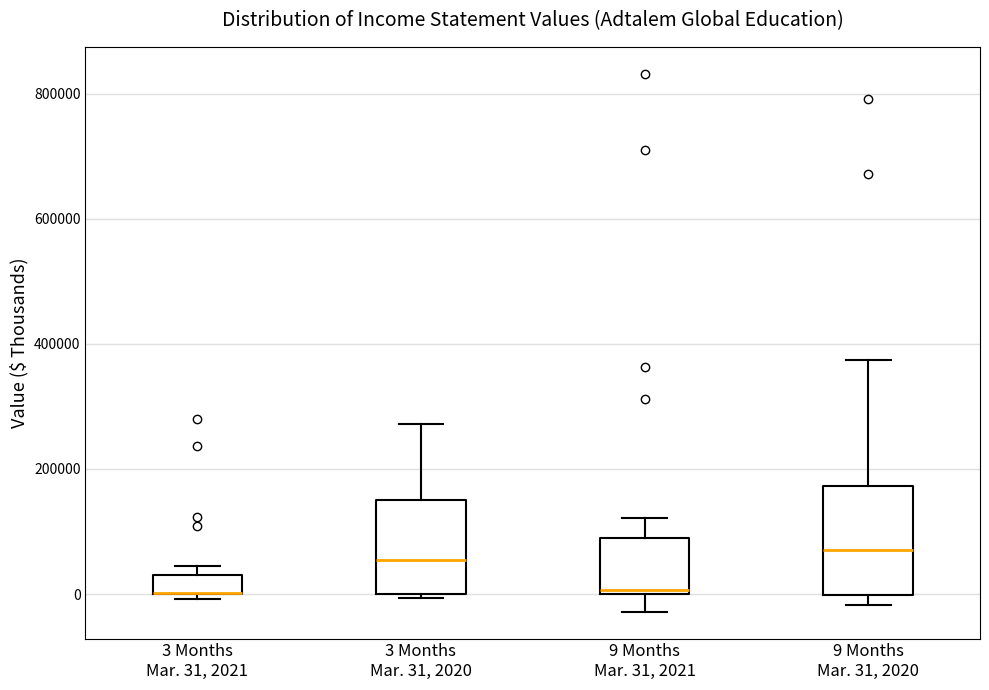

Which box is the tallest, from its lower edge to its upper edge?

9 Months Mar. 31, 2020